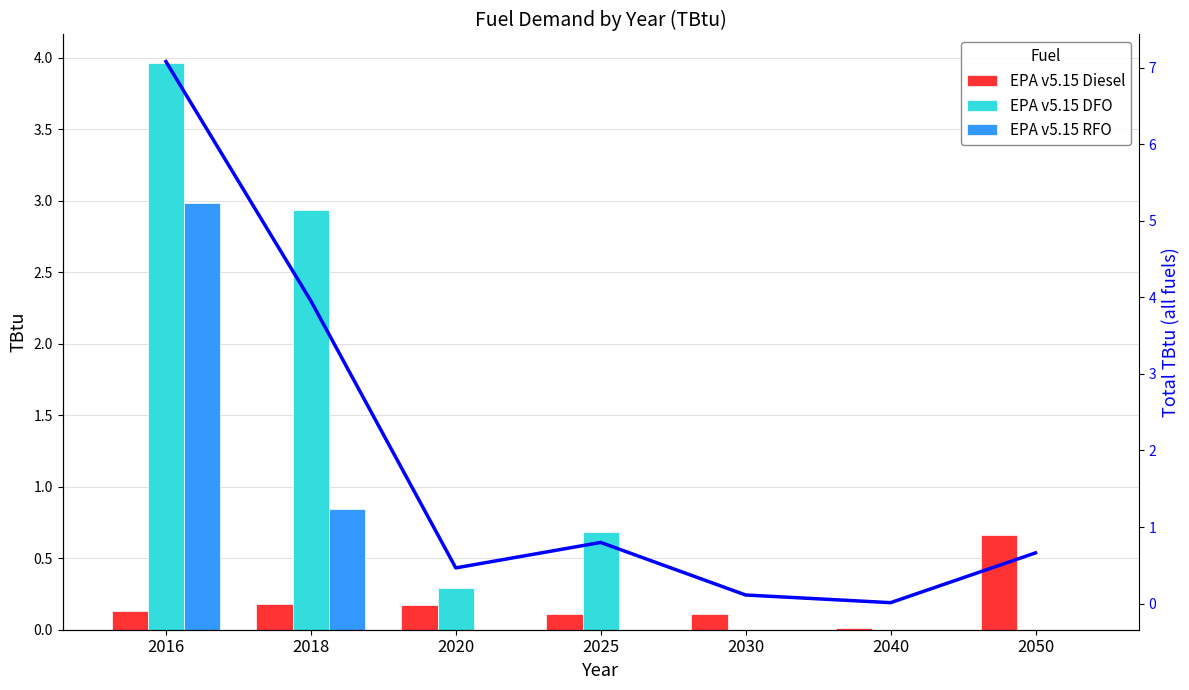

What is the difference between the EPA v5.15 DFO values at 2018 and 2050?

2.9